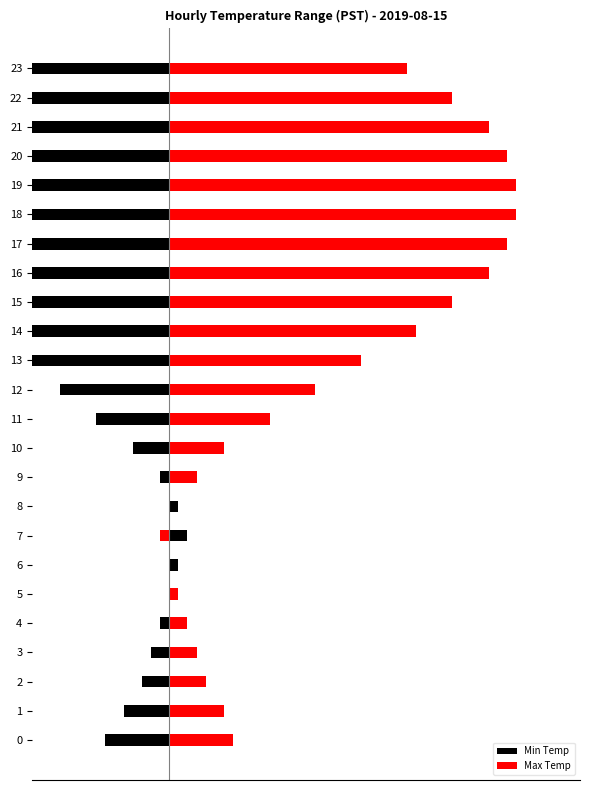

At which label does Max Temp reach its peak?

18